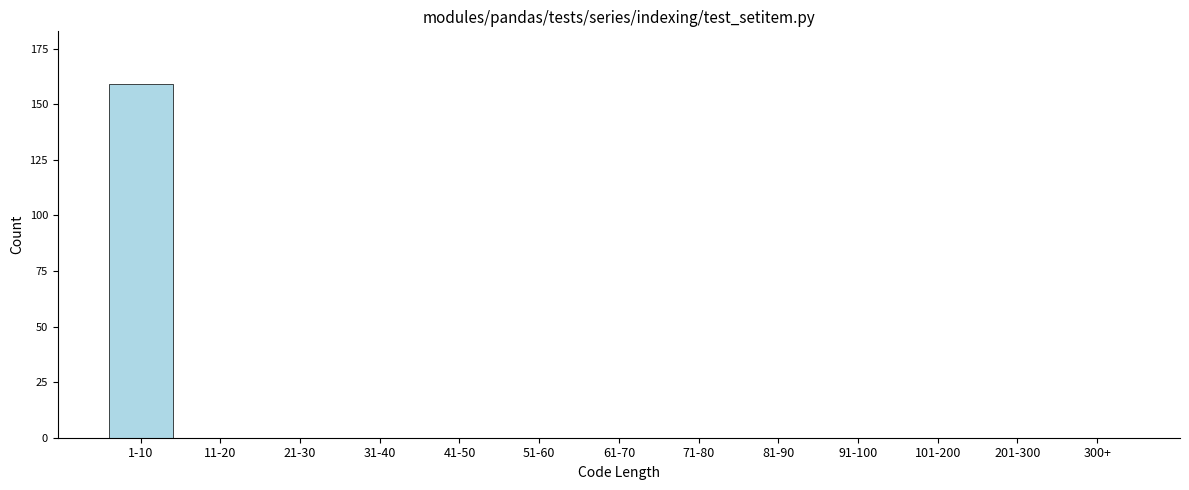

Reading left to right, extract all data points from this chart.

1-10=159	11-20=0	21-30=0	31-40=0	41-50=0	51-60=0	61-70=0	71-80=0	81-90=0	91-100=0	101-200=0	201-300=0	300+=0